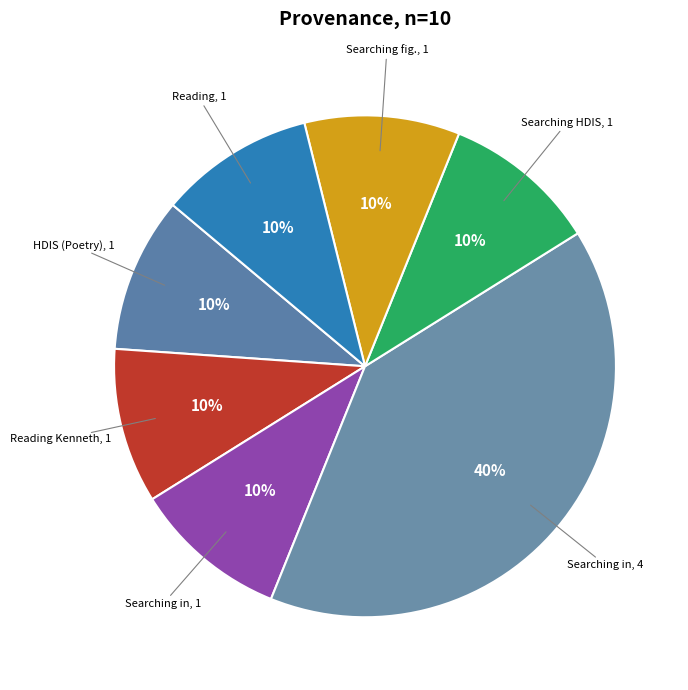

How many segments does this pie chart have?

7